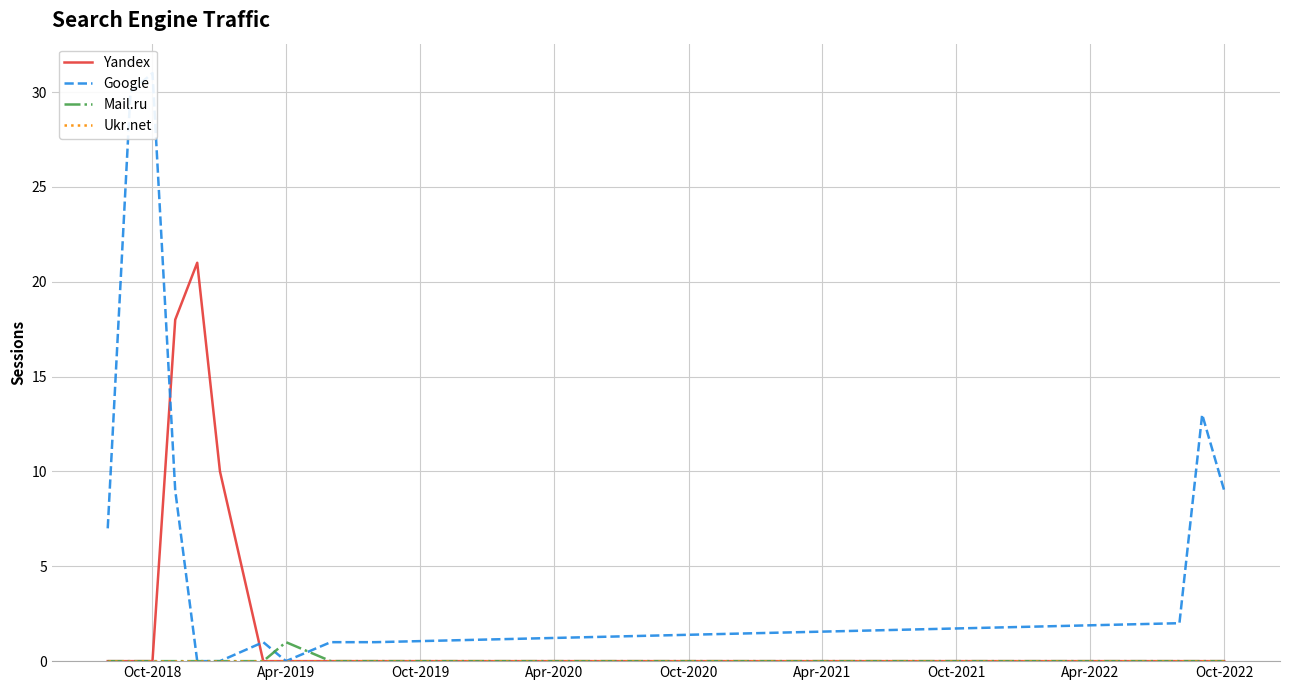

What is the highest value of the Yandex series?

21